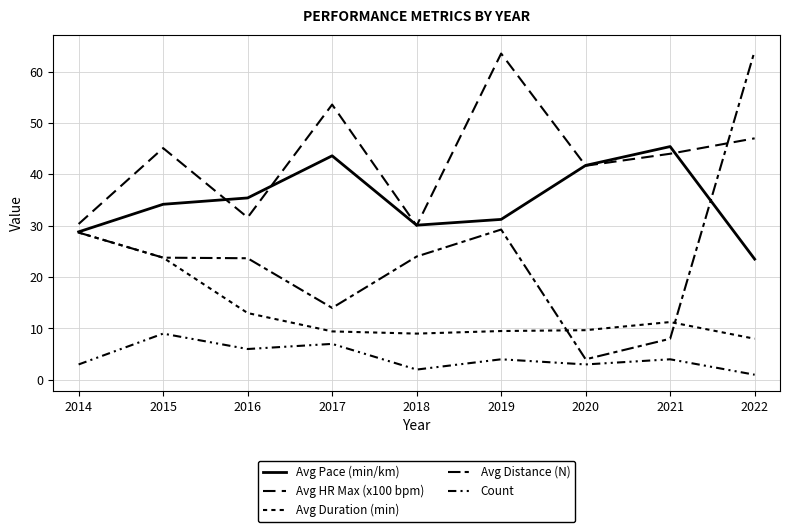

Is this an area chart (filled region under the line)?

No